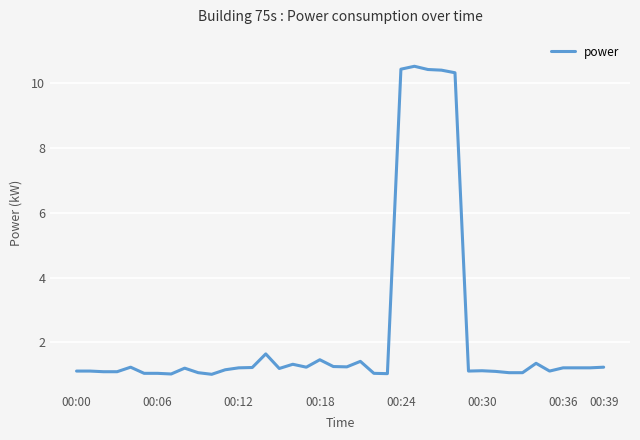

What is the smallest value displayed?

1.0